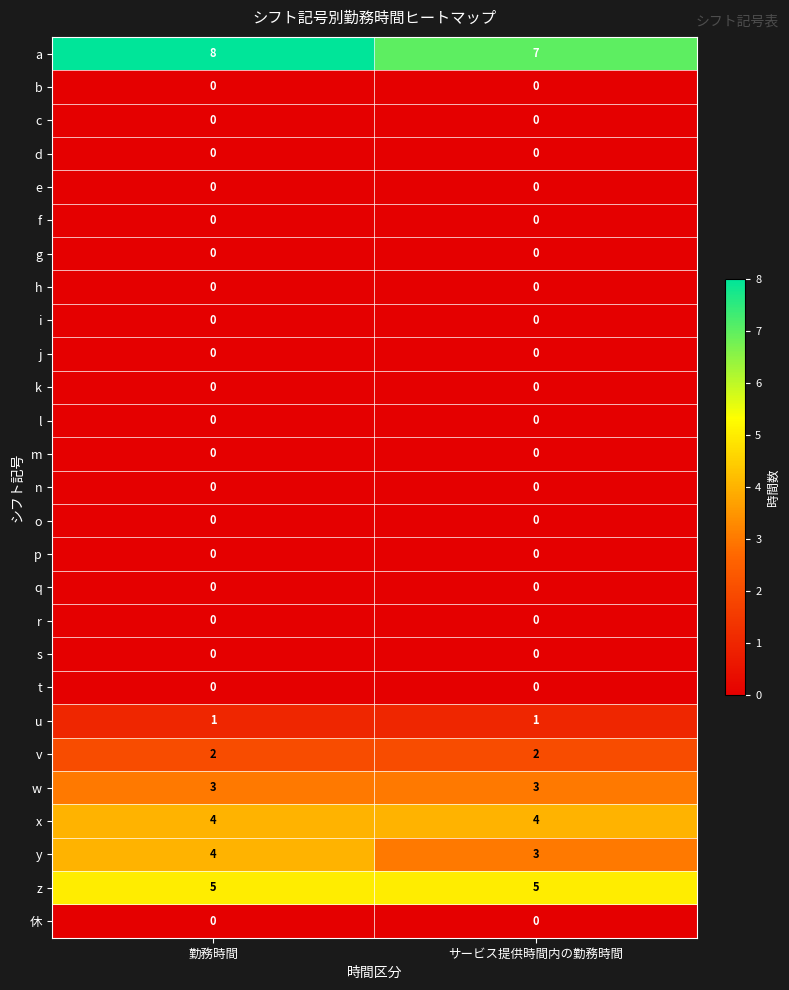

The b series shows 0 at 勤務時間. True or false?

True